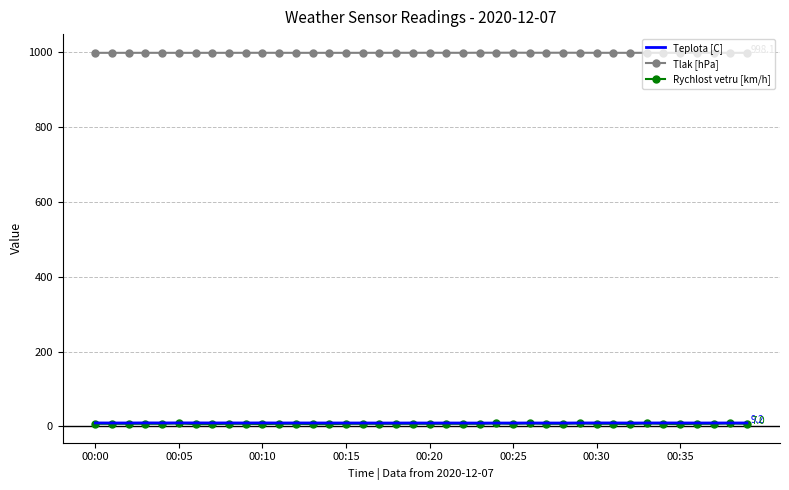

Which series has the largest range (max minus min)?

Rychlost vetru [km/h]